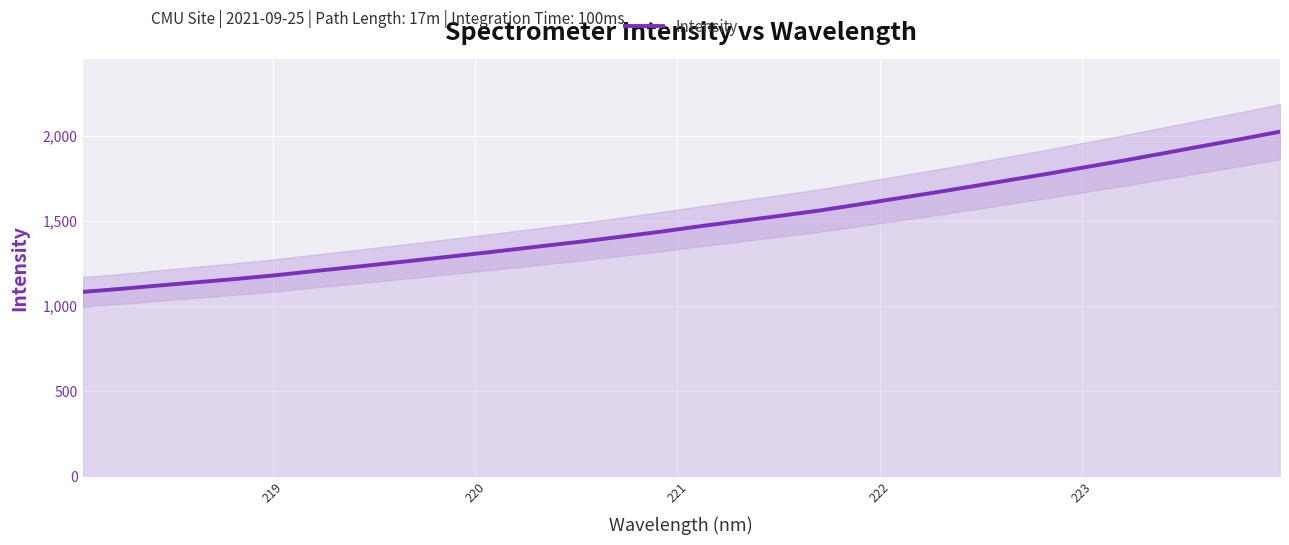

What is the lowest value of the Intensity series?

1082.6